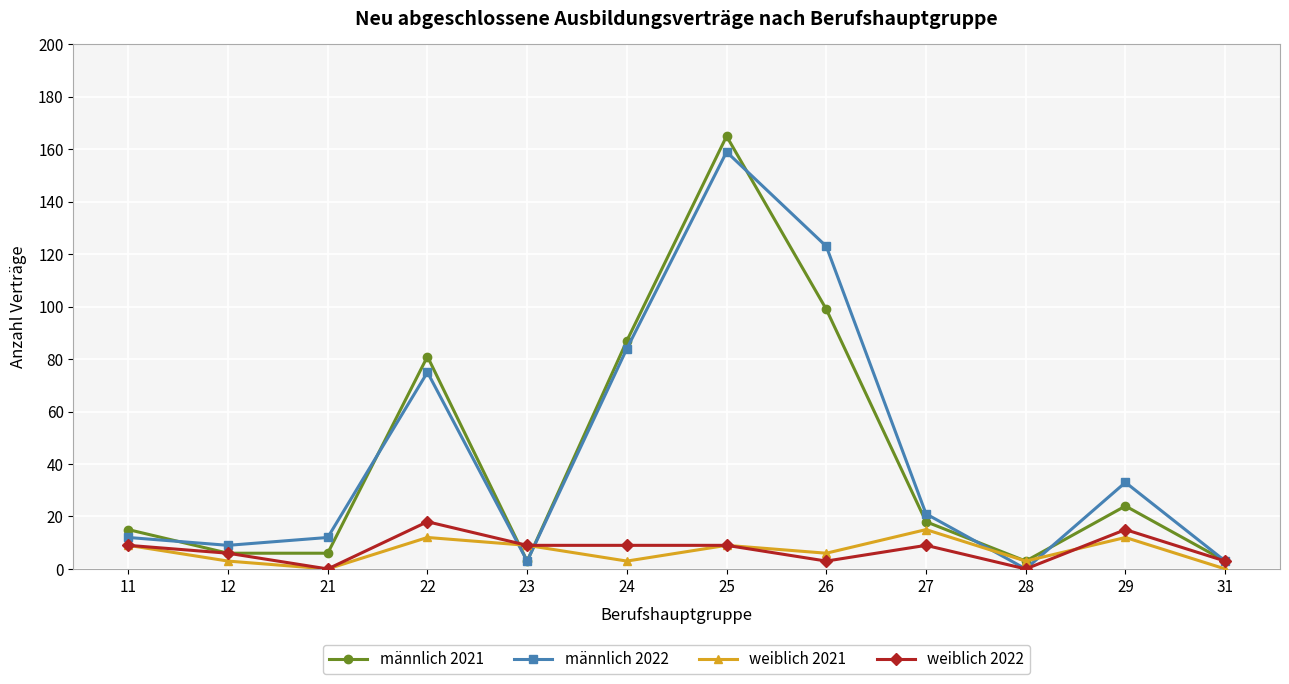

The value of männlich 2021 at 25 is 37. True or false?

False